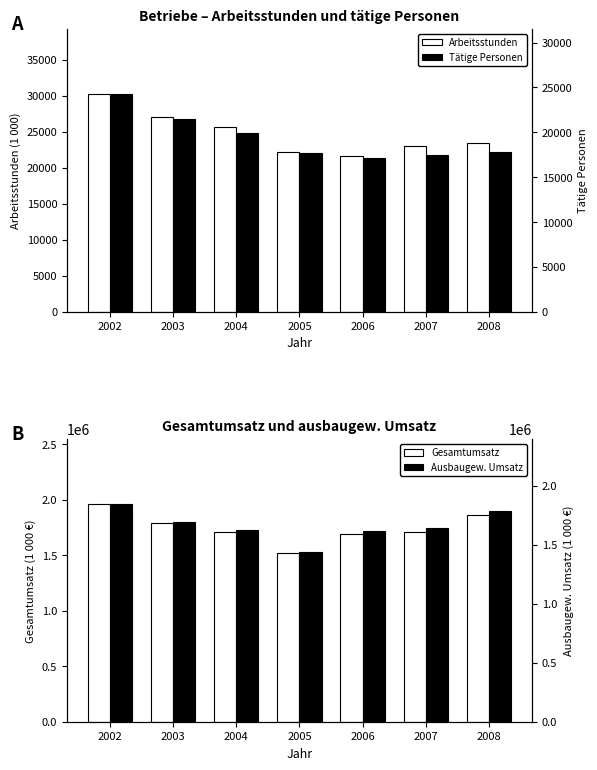

Rank the series by their maximum value, from highest to lowest.

Gesamtumsatz, Ausbaugew. Umsatz, Arbeitsstunden, Taetige Personen